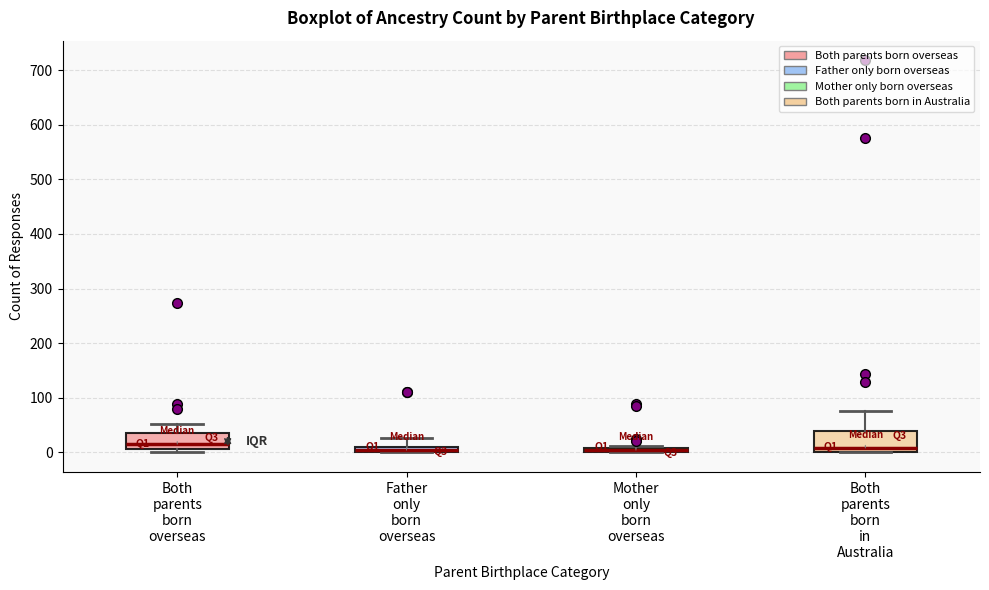

Where is the lower edge of the box for Mother only born overseas on the y-axis? The values are not printed on the chart, so give them approximately, as read against the axis.

0